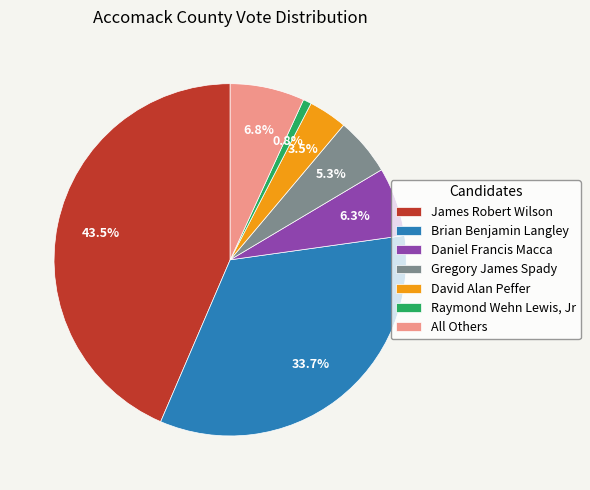

Is it true that Brian Benjamin Langley is 26% of the pie?

False